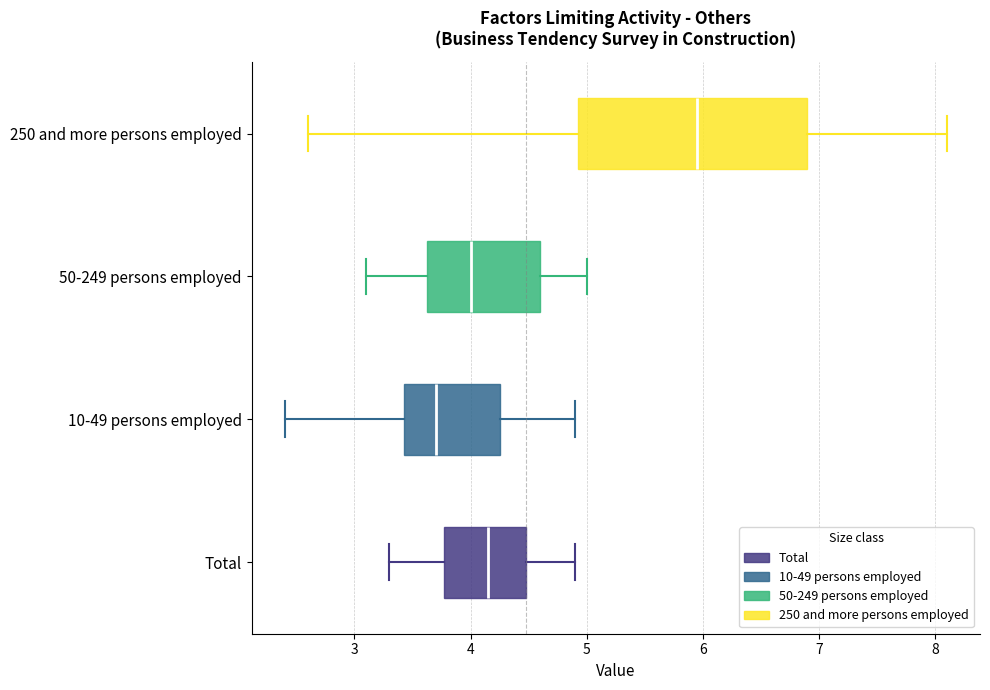

Reading bottom to top, read every box against the x-axis: the position of its median line, the range the box covers, and the ends of its whiskers. The values are not printed on the chart, so give them approximately, as read against the axis.

Total: median 4.2, box 3.8 to 4.5, whiskers 3.3 to 4.9
10-49 persons employed: median 3.7, box 3.4 to 4.3, whiskers 2.4 to 4.9
50-249 persons employed: median 4.0, box 3.6 to 4.6, whiskers 3.1 to 5.0
250 and more persons employed: median 6.0, box 4.9 to 6.9, whiskers 2.6 to 8.1